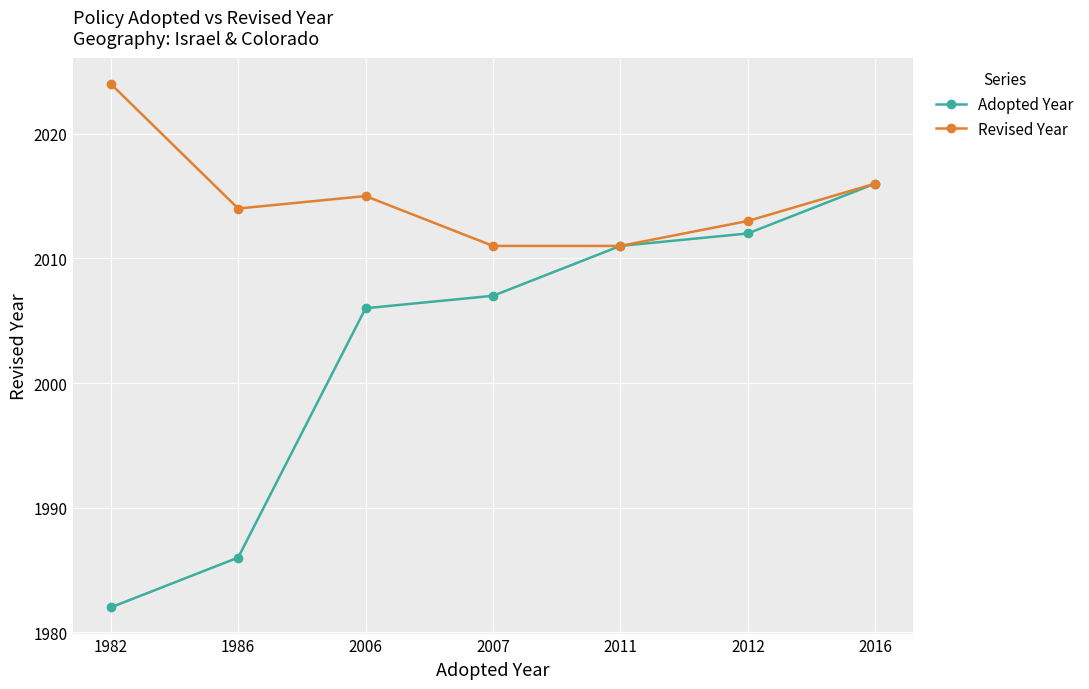

What is the highest value of the Adopted Year series?

2016